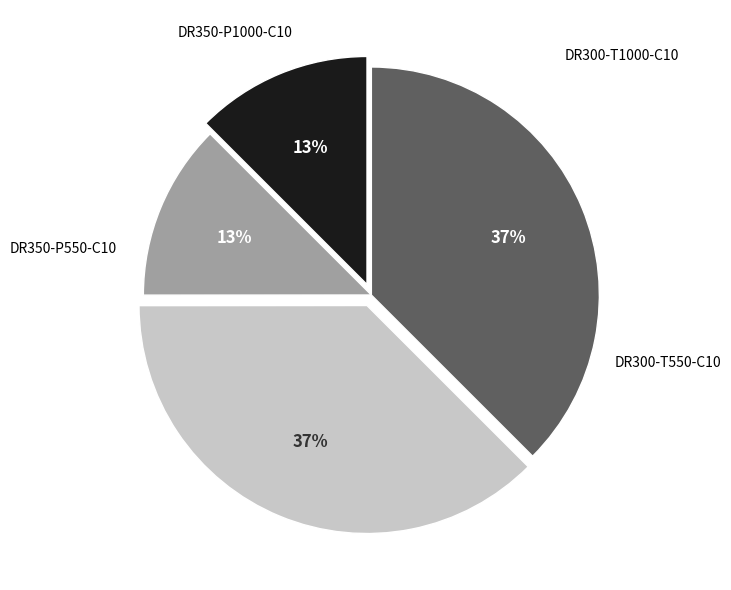

Between DR300-T550-C10 and DR300-T1000-C10, which is larger?

DR300-T1000-C10